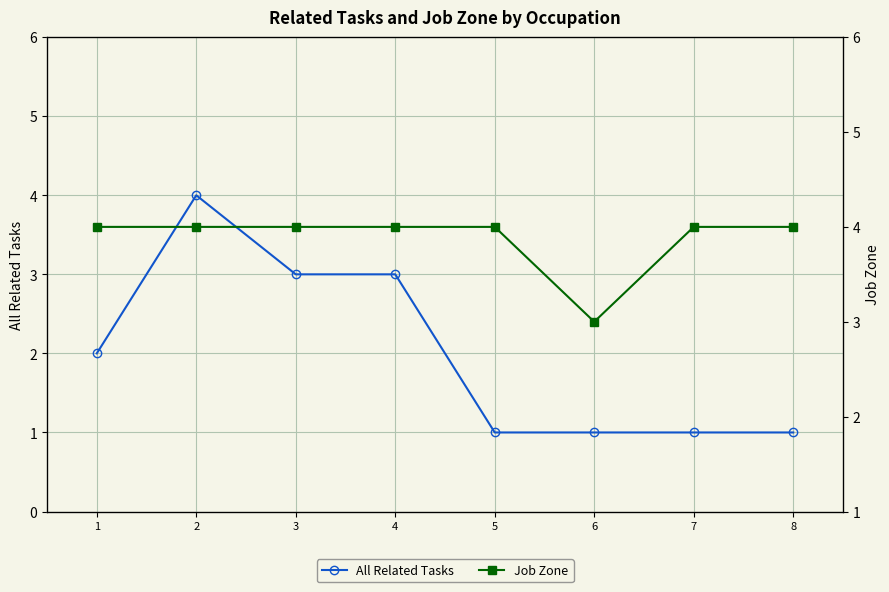

Which series has the widest spread of values?

All Related Tasks